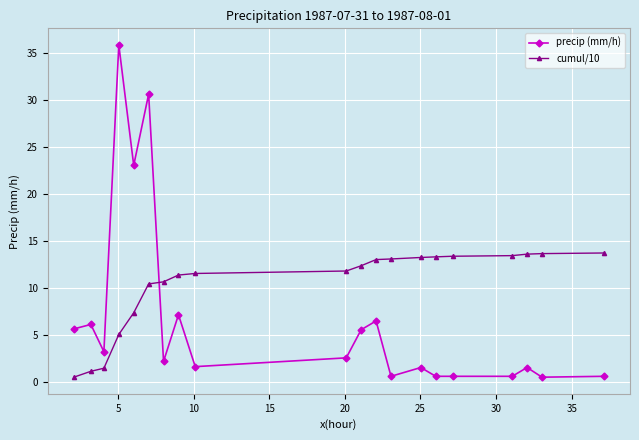

Which series has the widest spread of values?

precip (mm/h)